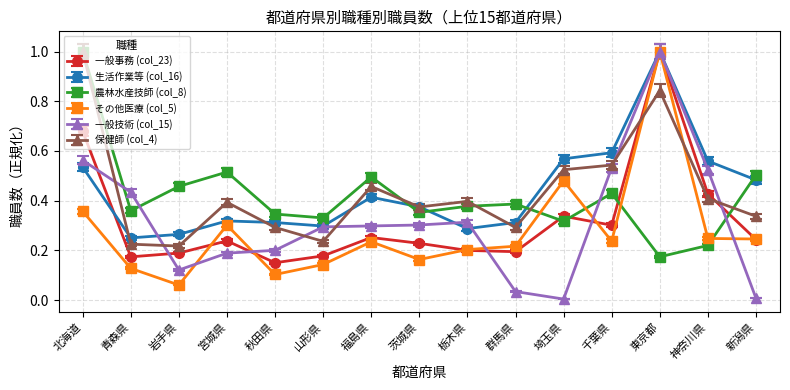

At how many categories does at least one series exceed 0?

15